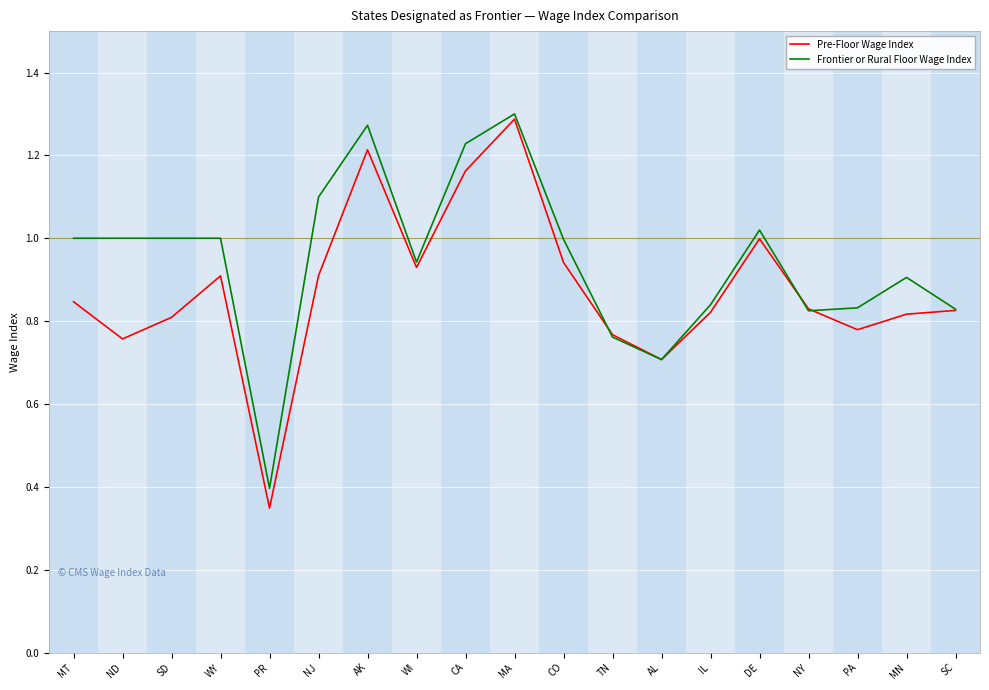

The value of Frontier or Rural Floor Wage Index at IL is 0.8. True or false?

True